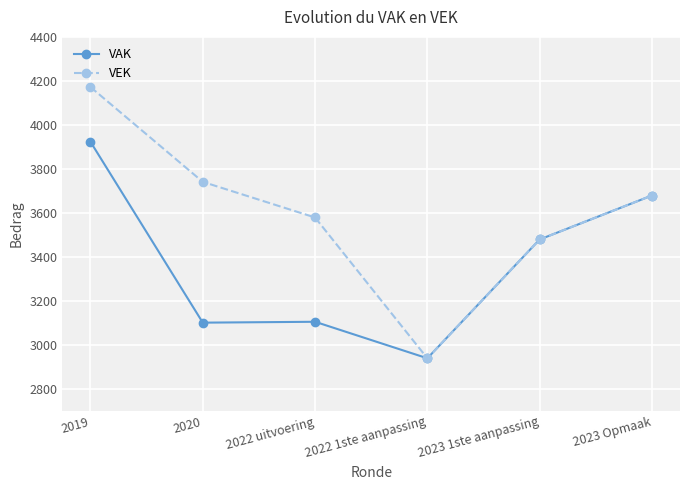

What is the value of the VAK point at the 2nd from the left?

3101